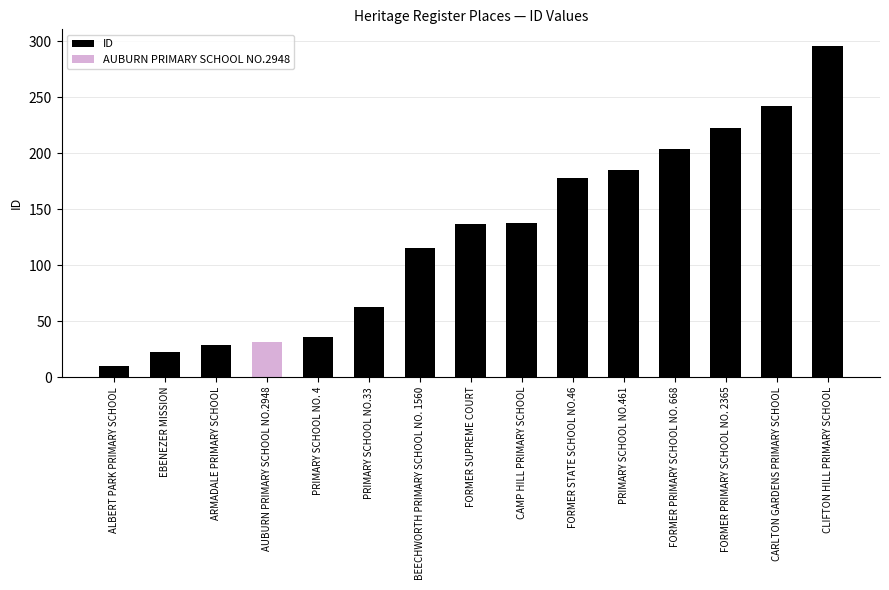

How many values are below 138?

7